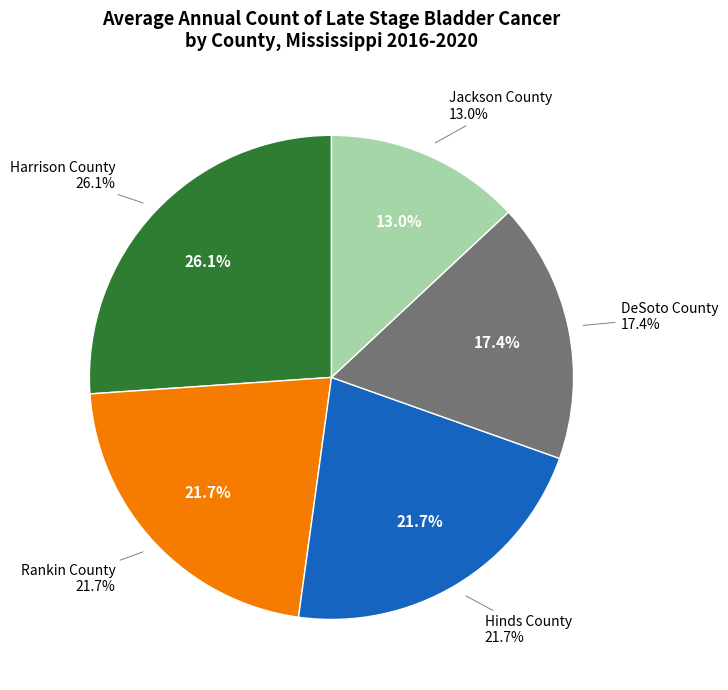

To the nearest percent, what is the combined percentage of Hinds County and Jackson County?

35%